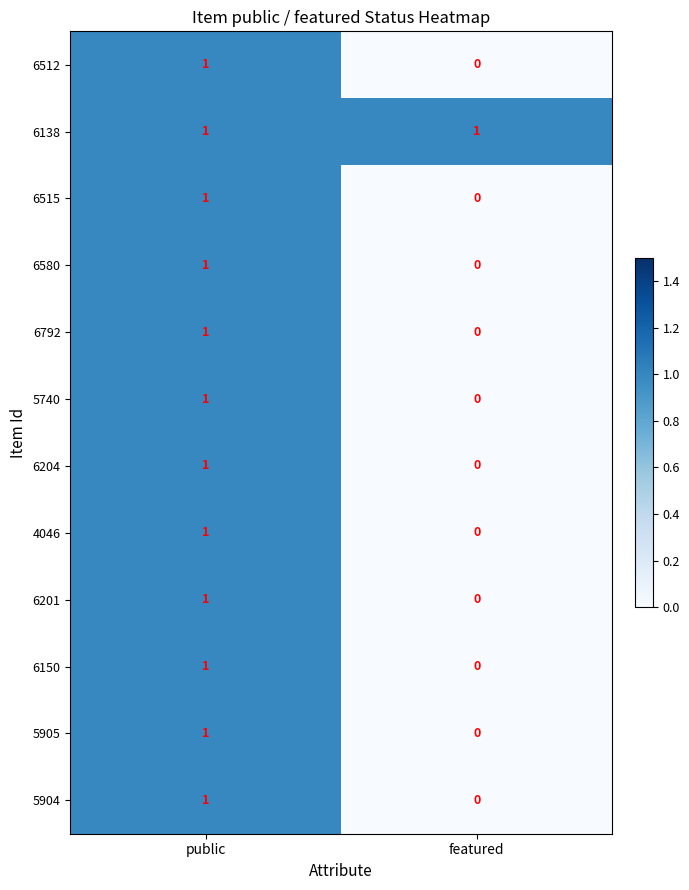

What is the difference between the highest and lowest values at featured?

1